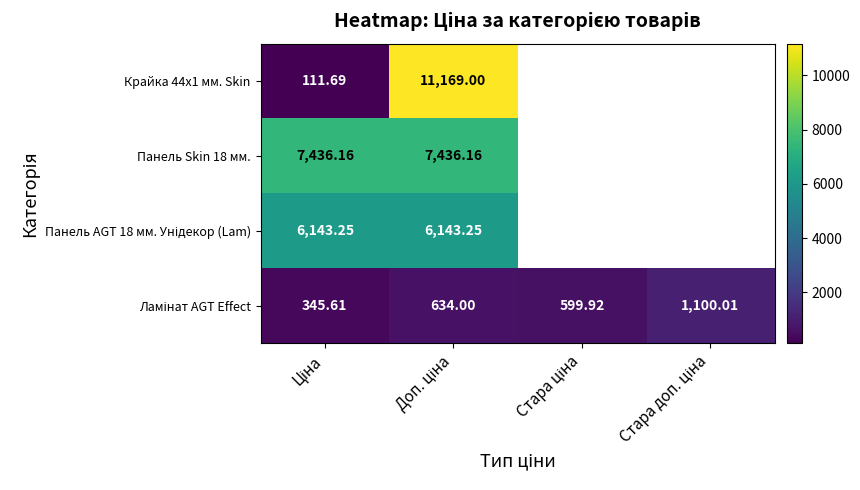

At which category is the sum across all series the highest?

Доп. ціна